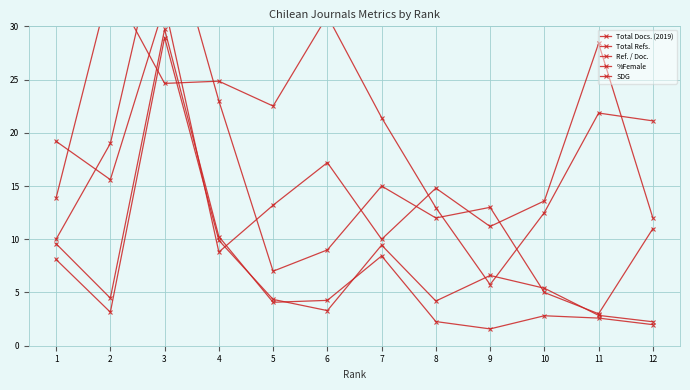

The SDG series shows 9.0 at 6. True or false?

True